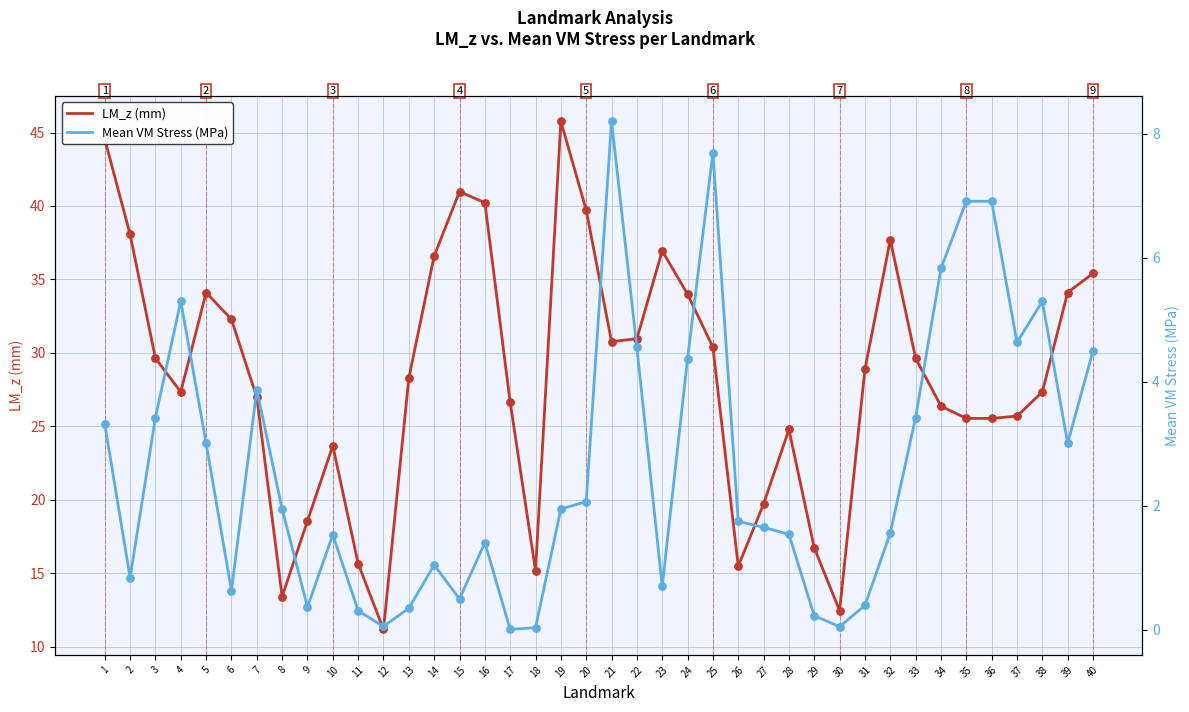

What is the total value across all series at 22?

35.5